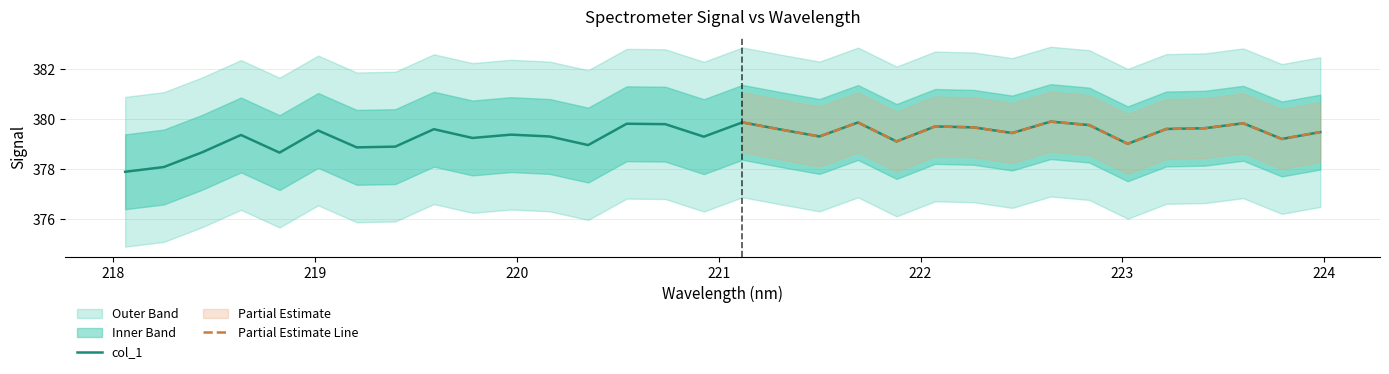

What is the sum of the values at 221.8812 and 218.8244?

757.8